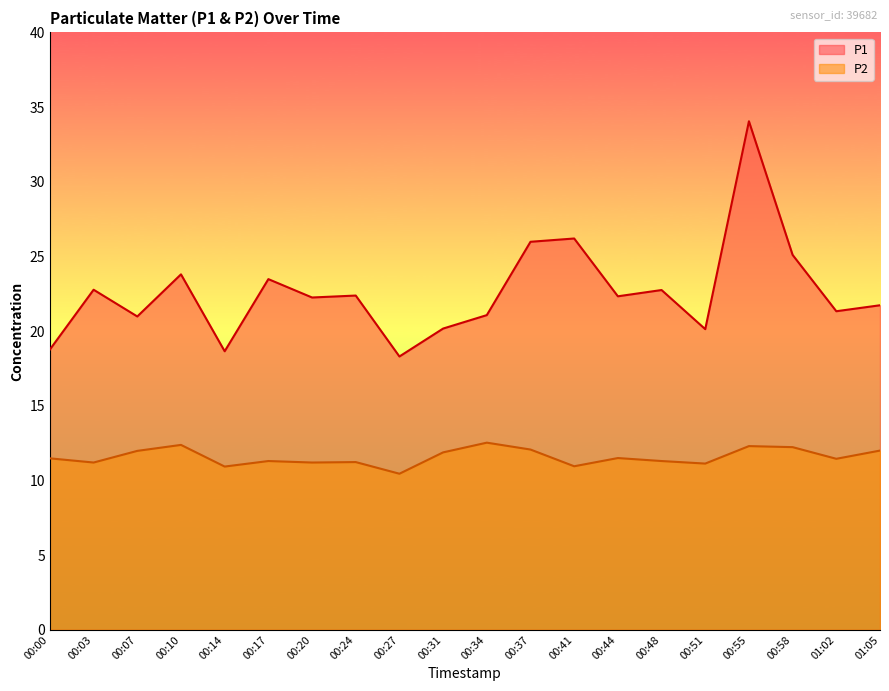

True or false: P2 and P1 intersect in this chart.

False